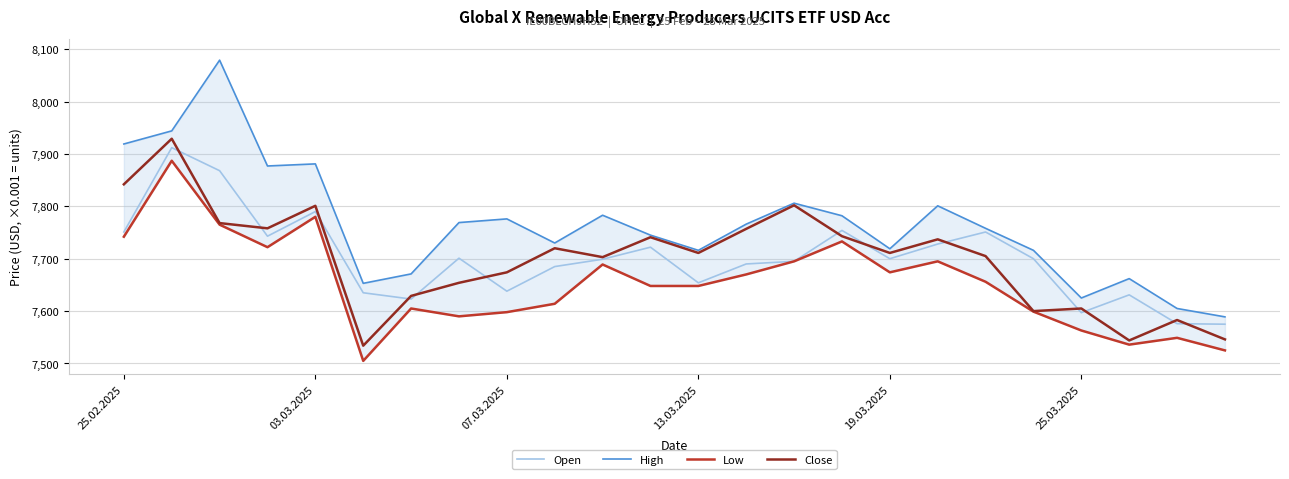

True or false: Open and High cross at least once.

False